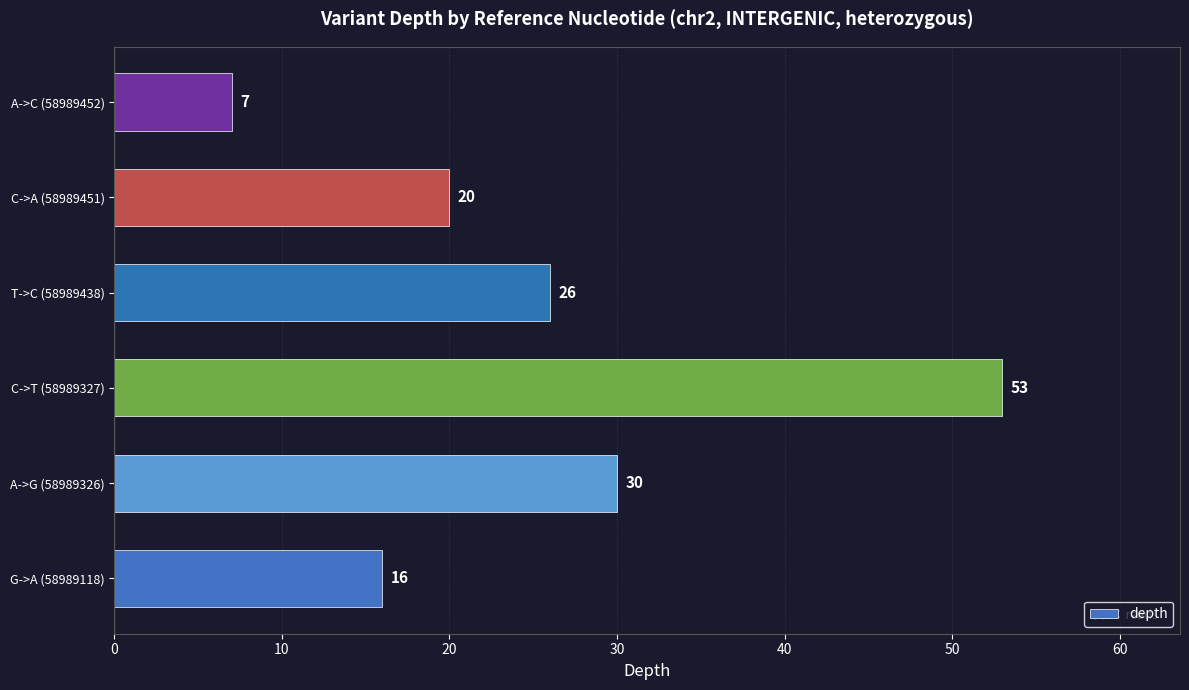

What is the difference between the second highest and second lowest values?

14